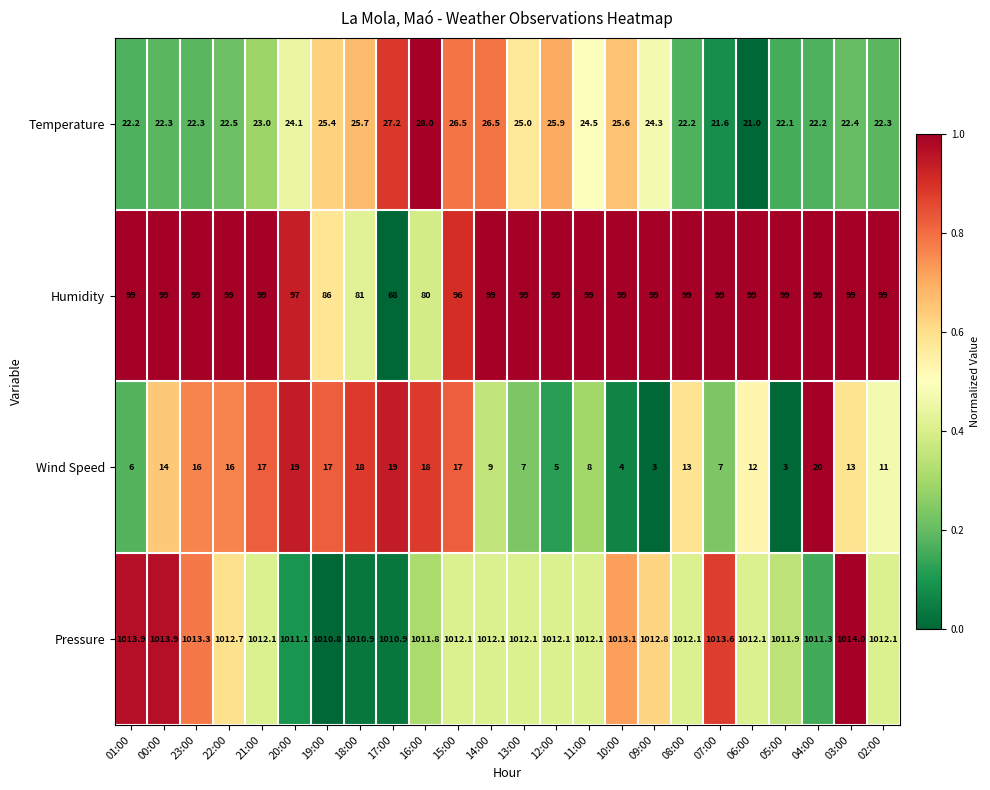

Read the Temperature value at 15:00.

26.5